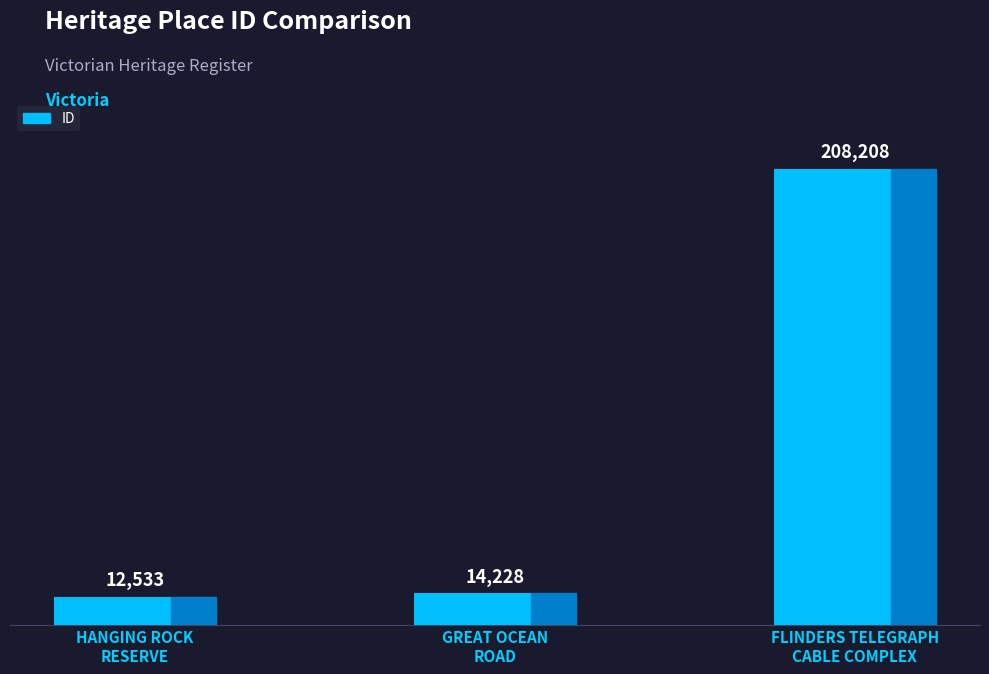

Where is the data nearest to the value 110370?

GREAT OCEAN
ROAD